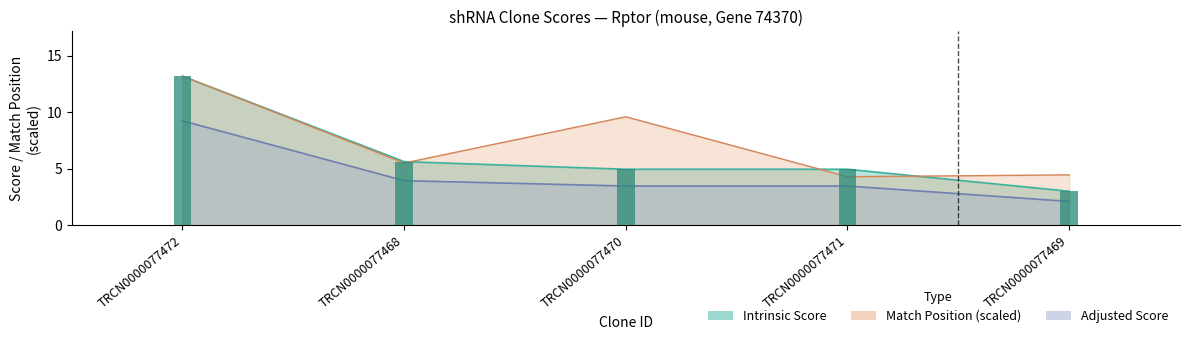

What is the highest value of the Match Position series?

13.2